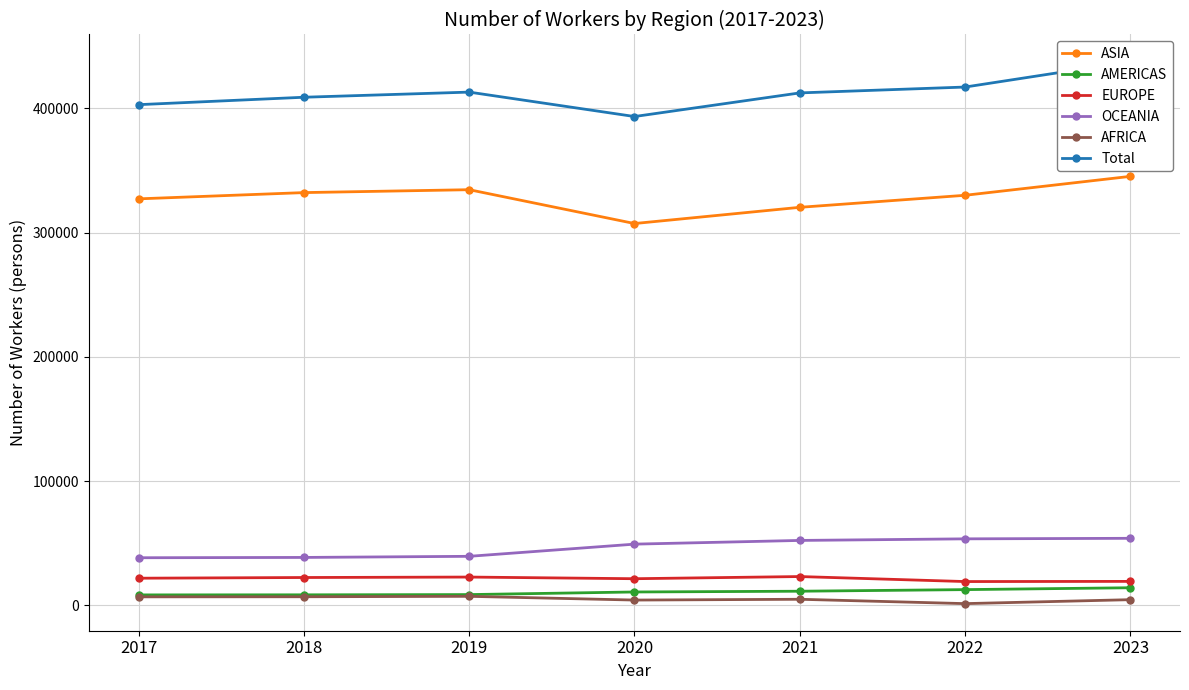

In Total, how many points are higher than both neighbors (excluding endpoints)?

1